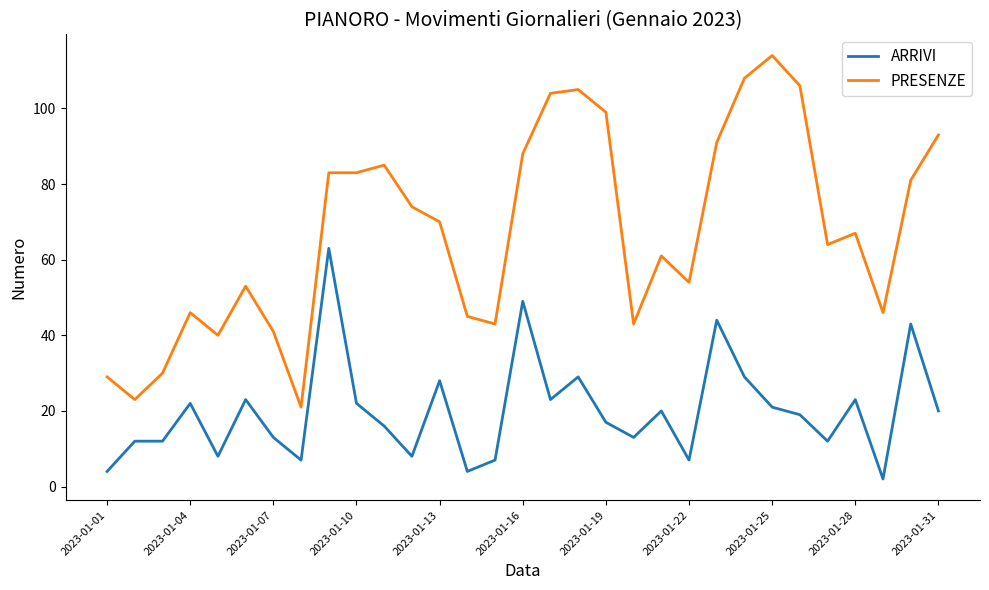

List the series in order of their peak value, lowest first.

ARRIVI, PRESENZE